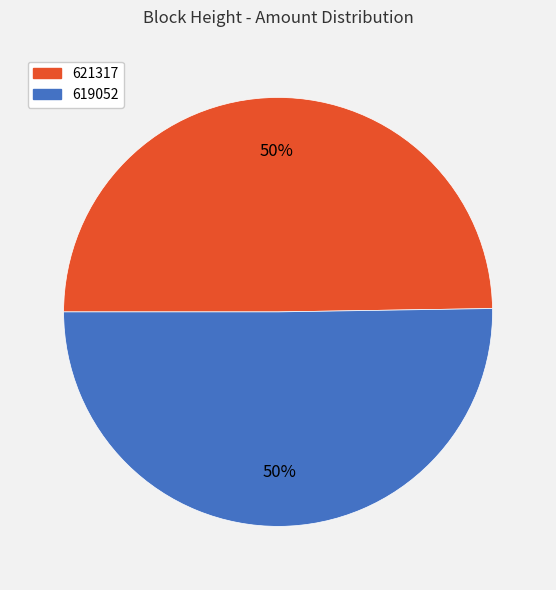

The 621317 slice represents 39% of the pie. True or false?

False